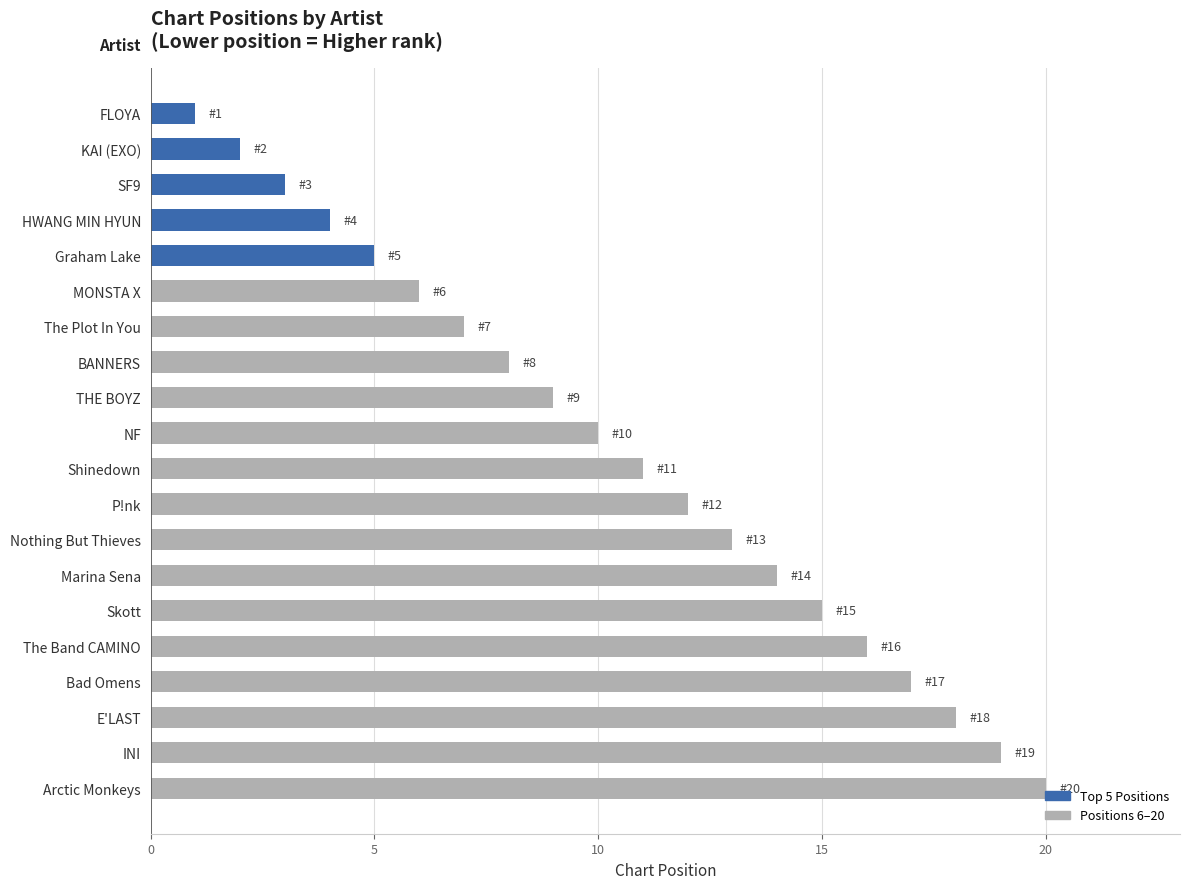

Rank the categories by value from highest to lowest.

Arctic Monkeys, INI, E'LAST, Bad Omens, The Band CAMINO, Skott, Marina Sena, Nothing But Thieves, P!nk, Shinedown, NF, THE BOYZ, BANNERS, The Plot In You, MONSTA X, Graham Lake, HWANG MIN HYUN, SF9, KAI (EXO), FLOYA